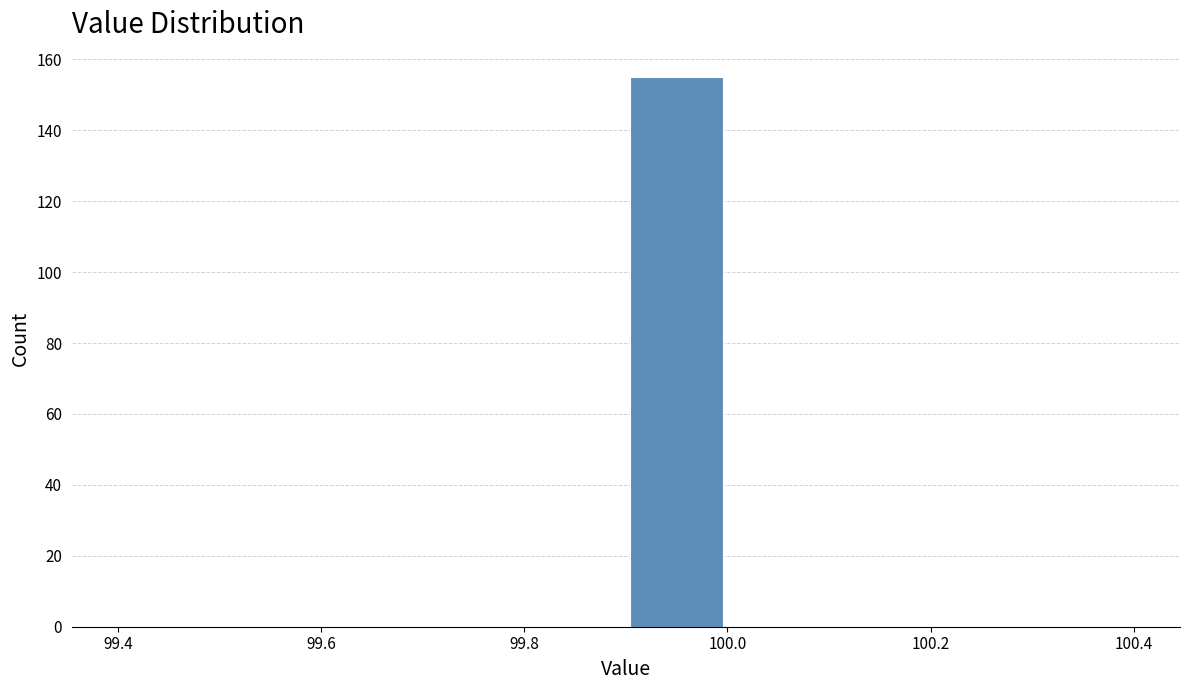

Which range on the x-axis has the tallest bar?

99.9 to 100.0